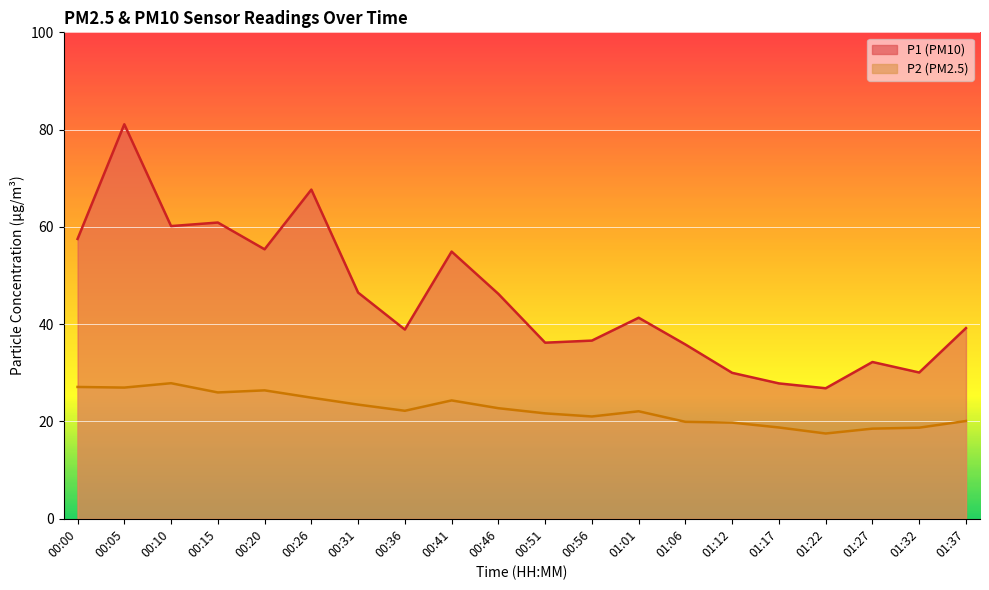

At which label is P1 closest to 53?

00:41